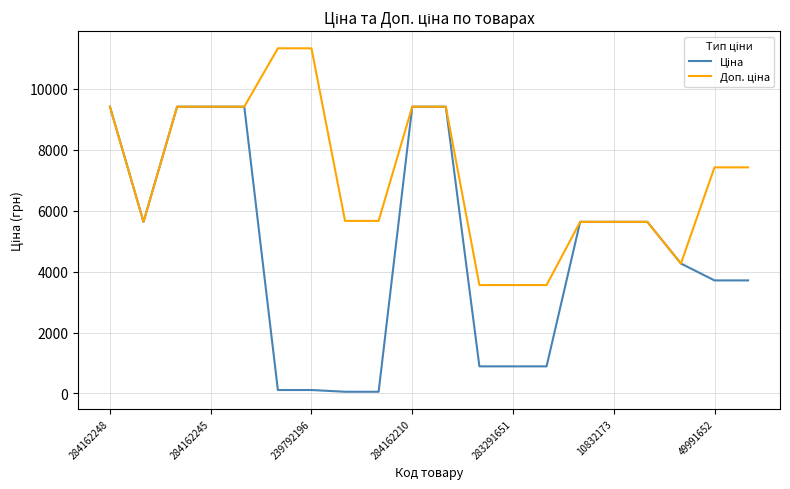

How many lines are shown in the chart?

2